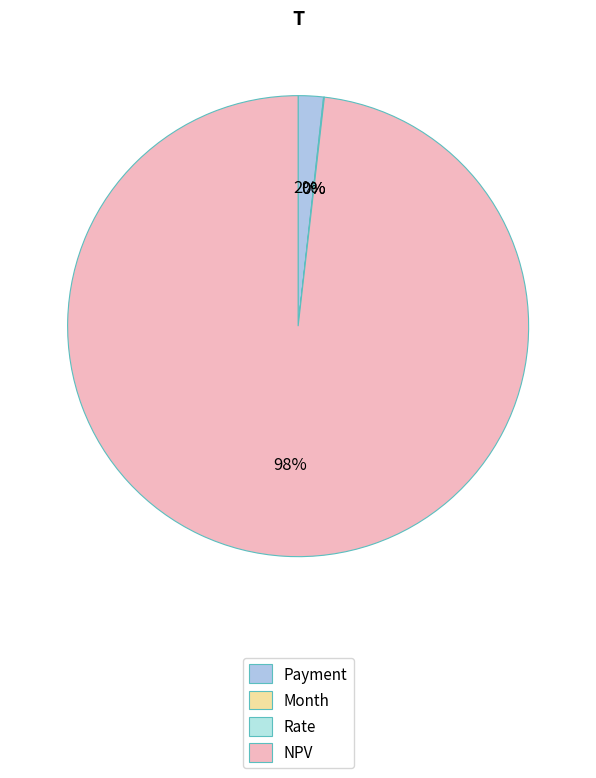

How many segments does this pie chart have?

4